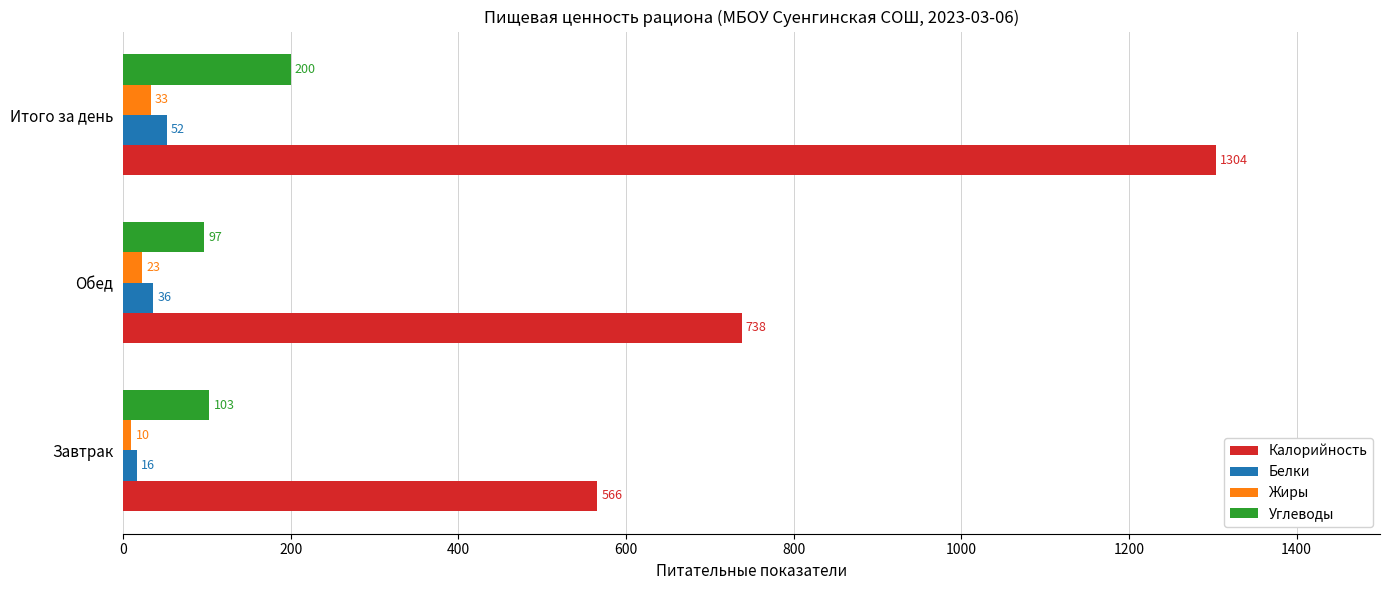

Rank the categories by Белки value from highest to lowest.

Итого за день, Обед, Завтрак